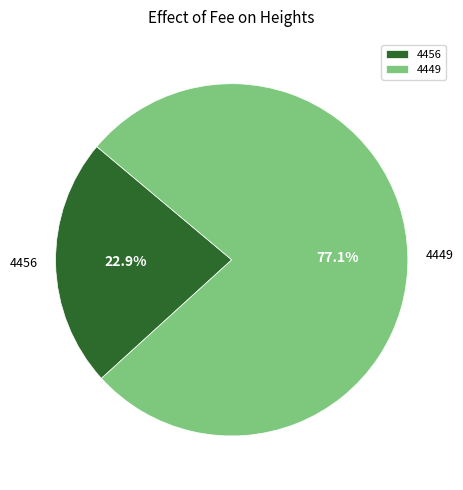

What is the total percentage of 4456 and 4449?

100.0%